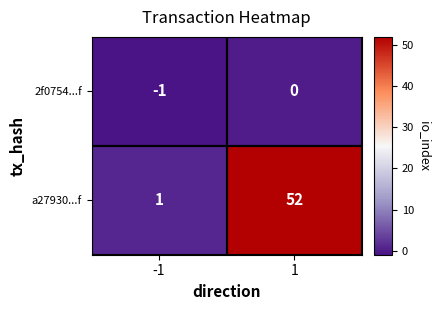

What is the greatest value displayed?

52